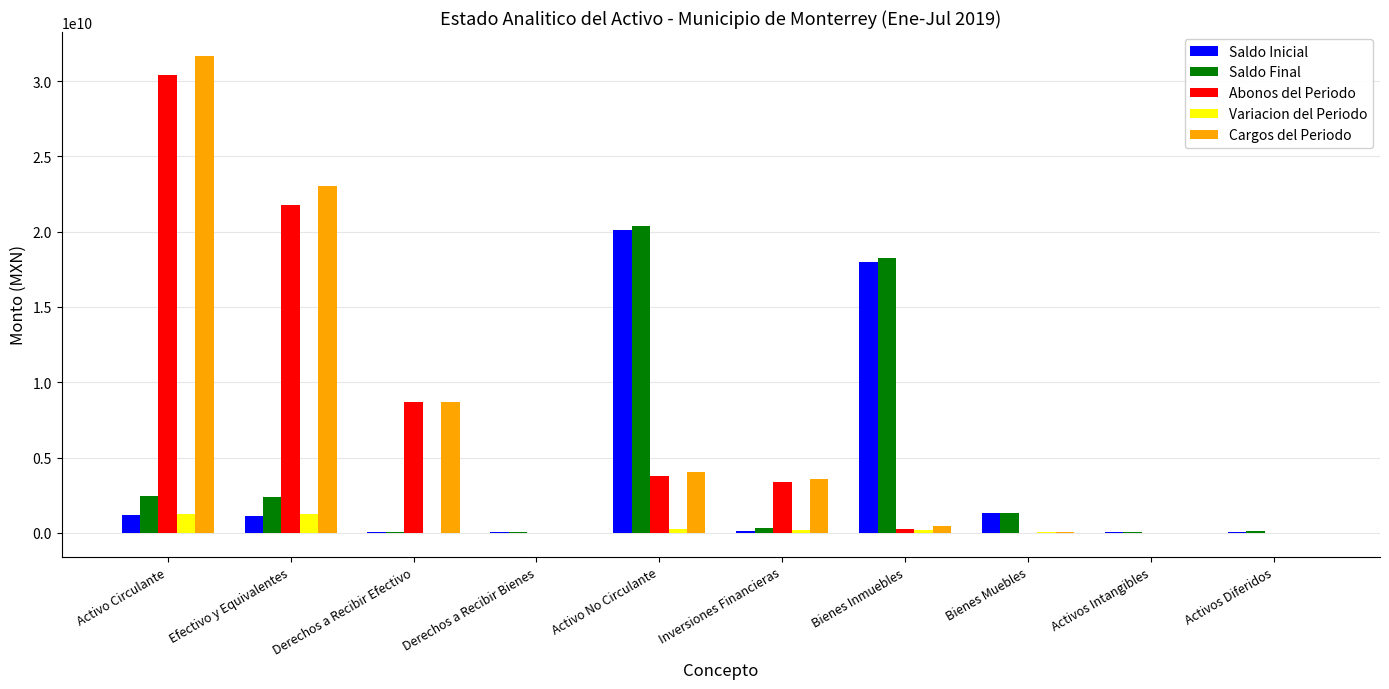

True or false: Abonos del Periodo has a value of -17718974137.8 at Activos Intangibles.

False